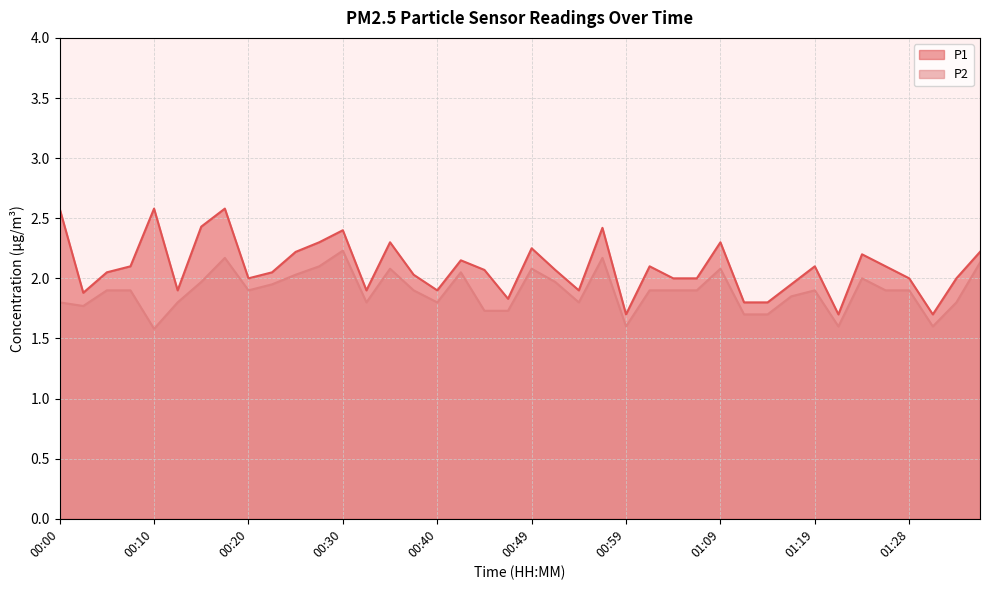

At which label does P1 first exceed 2?

00:00